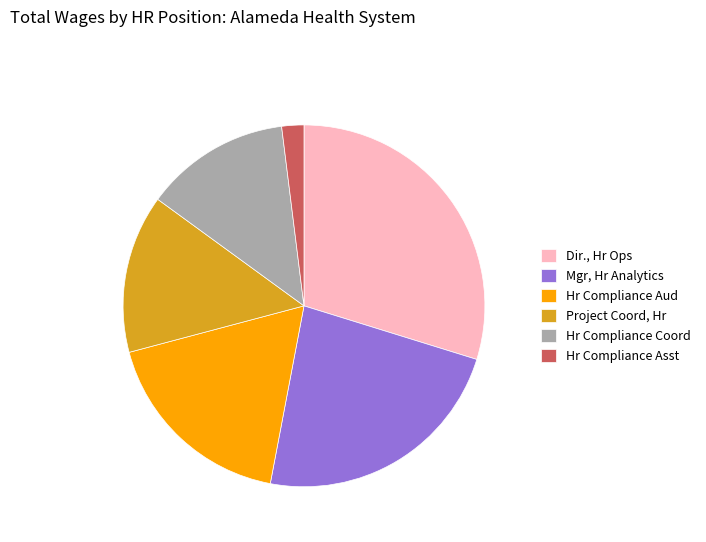

Combined, do Mgr, Hr Analytics and Hr Compliance Coord account for over 50%?

No